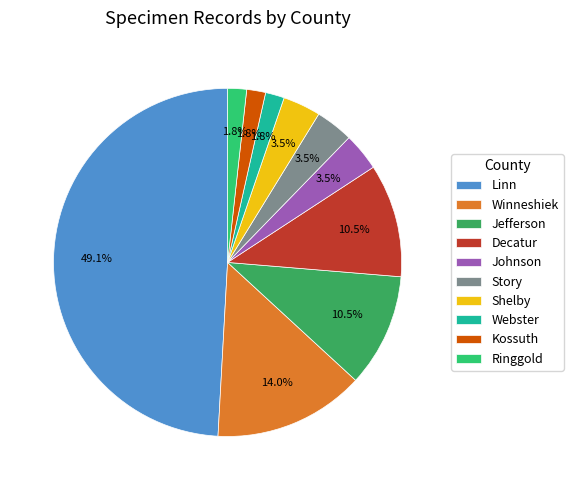

To the nearest percent, what is the combined percentage of Linn and Story?

53%